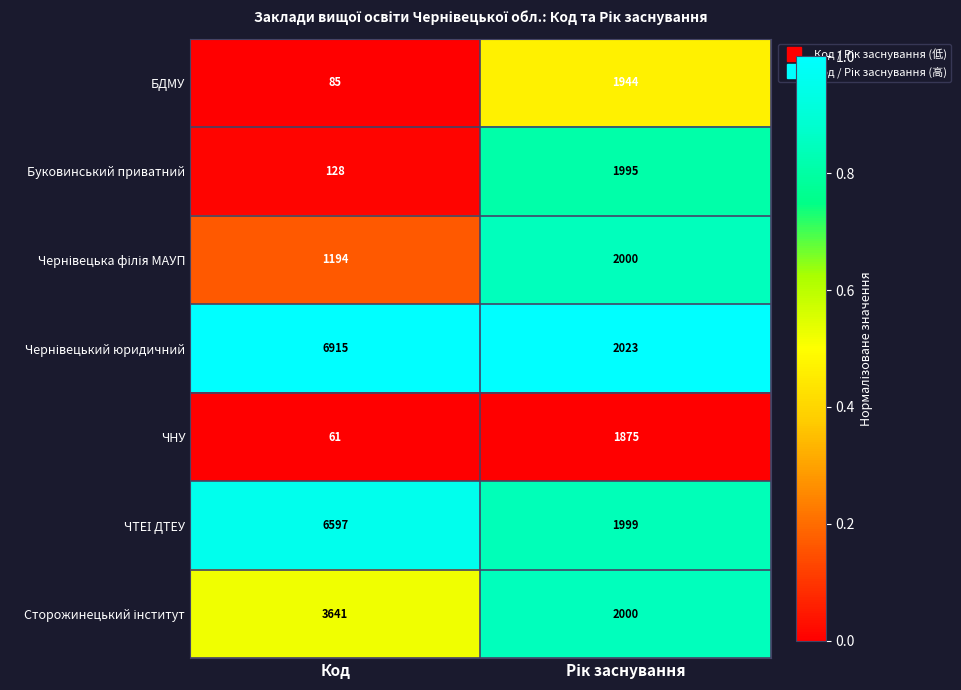

Read the БДМУ value at Код, to the nearest 50.

100